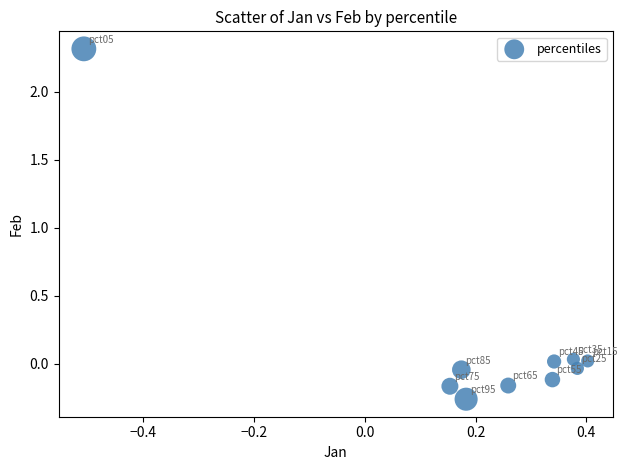

What is the range of X values (max minus min)?

0.9